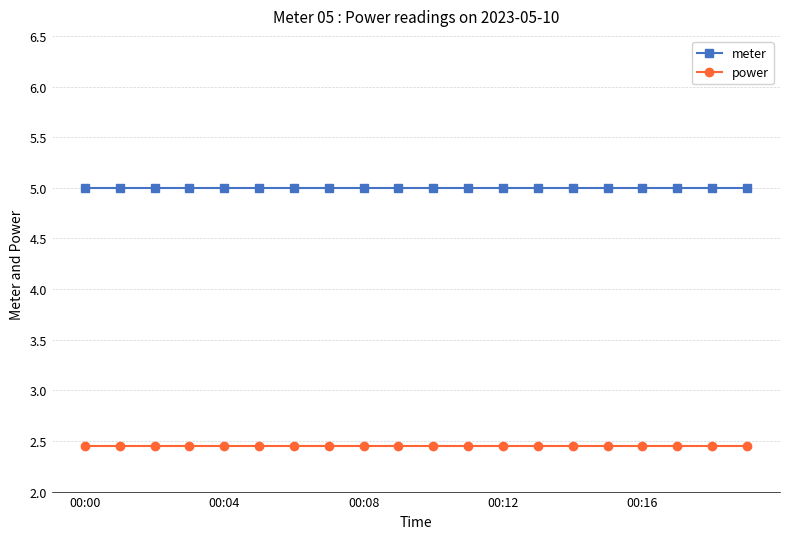

True or false: power and meter intersect in this chart.

False